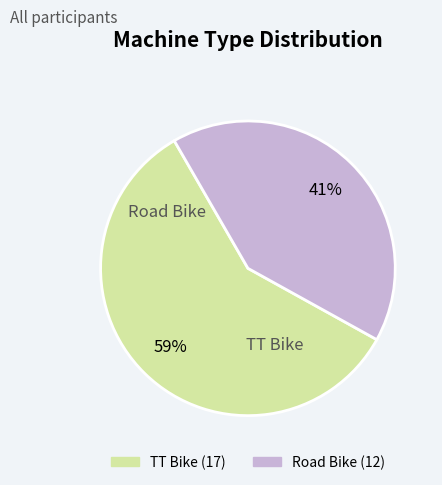

True or false: Road Bike accounts for 55% of the total.

False